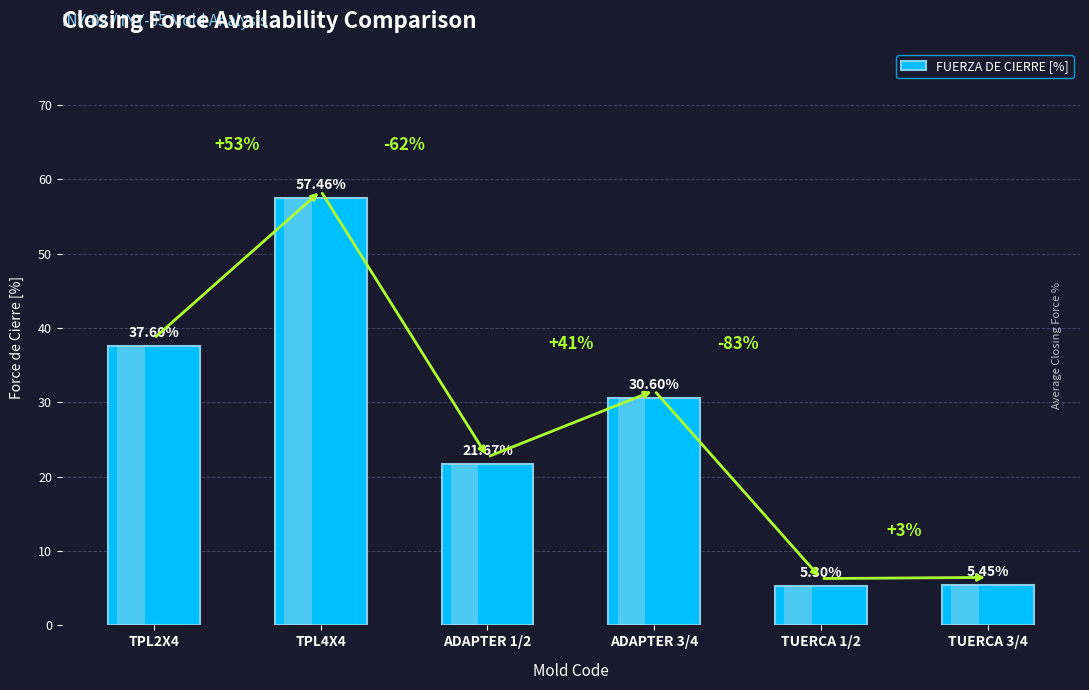

At which category does the chart reach its minimum across all series?

TUERCA 1/2